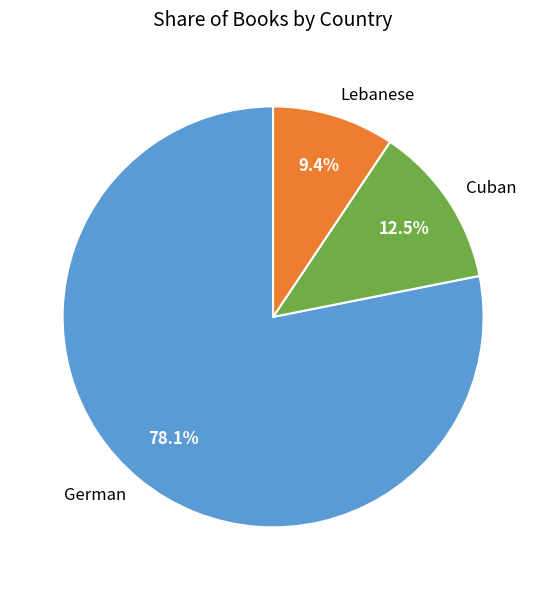

How many segments does this pie chart have?

3